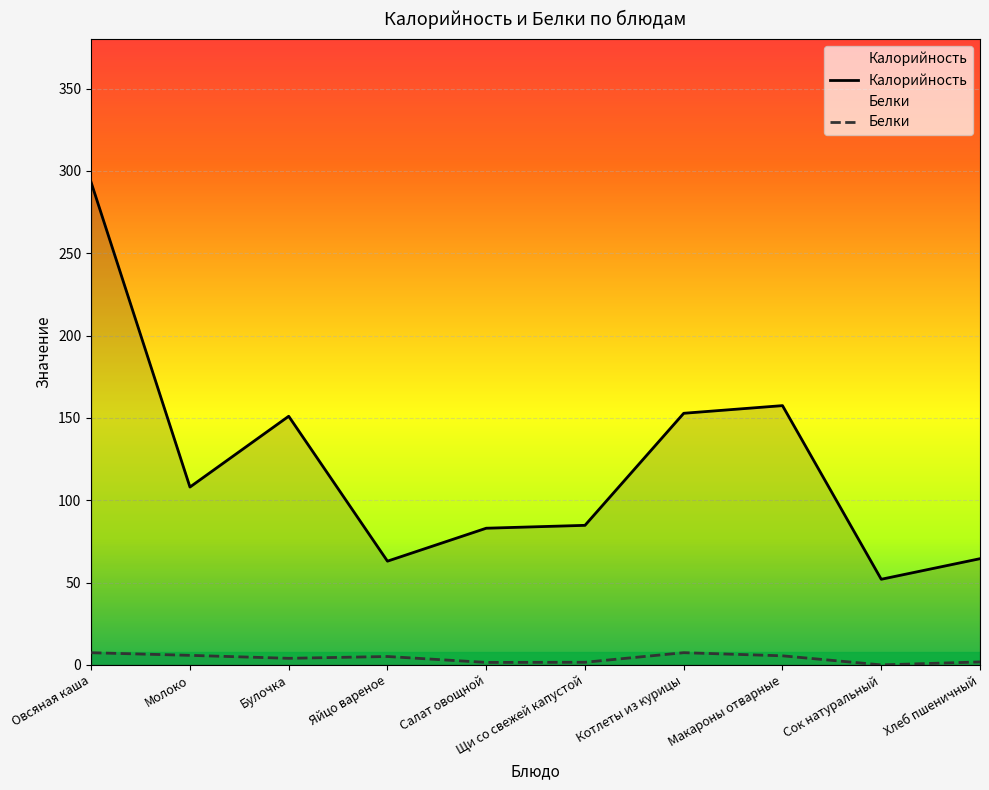

How many values in the Белки series are below 5?

5